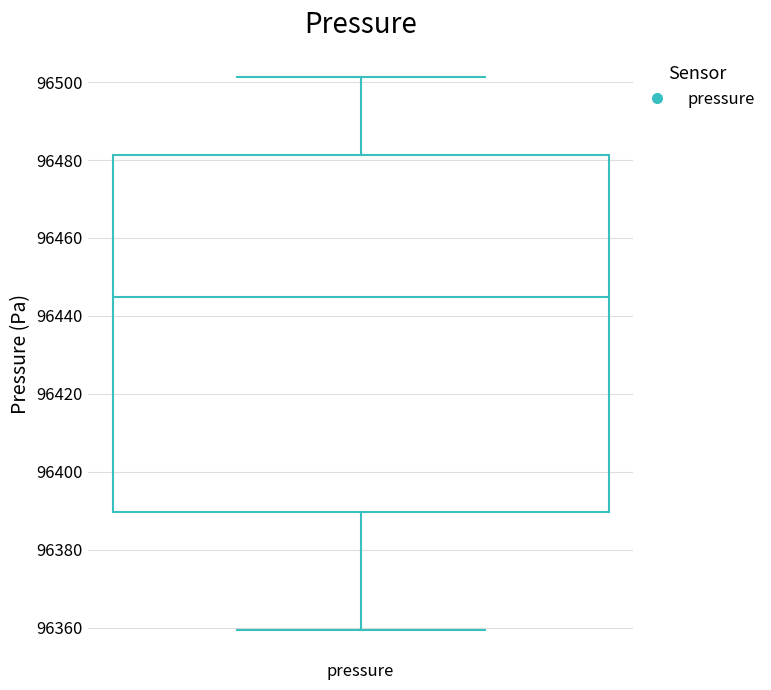

Read this box plot against the y-axis: the position of the median line, the range covered by the box, and the ends of both whiskers. The values are not printed on the chart, so give them approximately, as read against the axis.

median 96444, box 96390 to 96482, whiskers 96360 to 96502